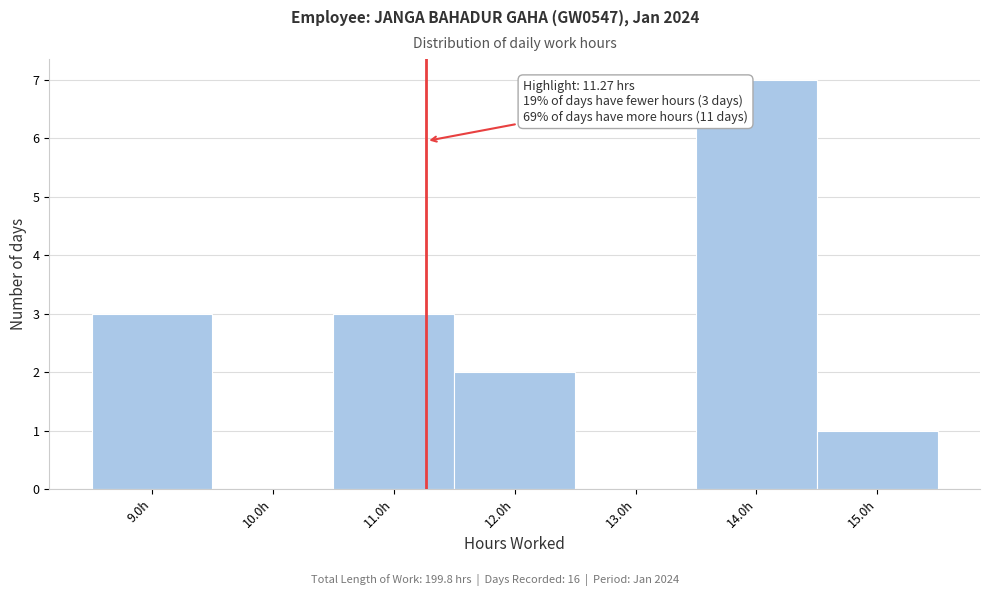

Which range on the x-axis has the tallest bar?

13.5 to 14.5